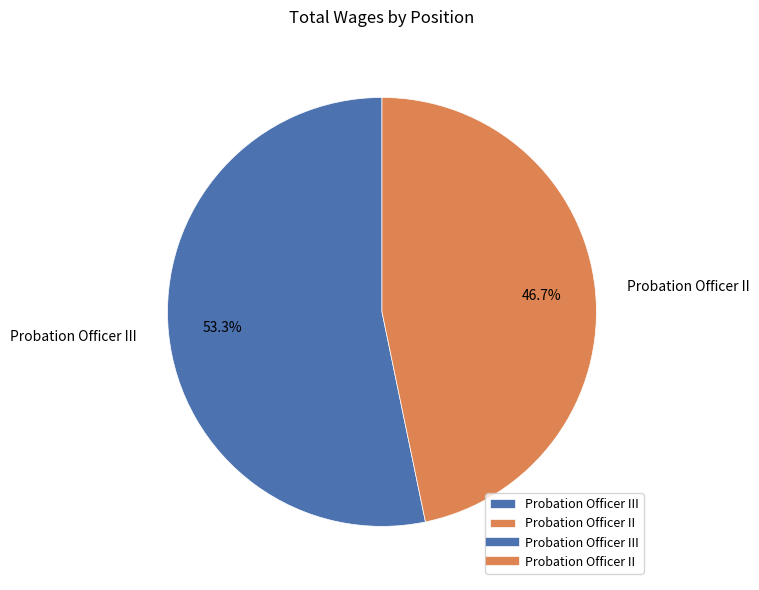

Which category has the biggest portion of the pie?

Probation Officer III